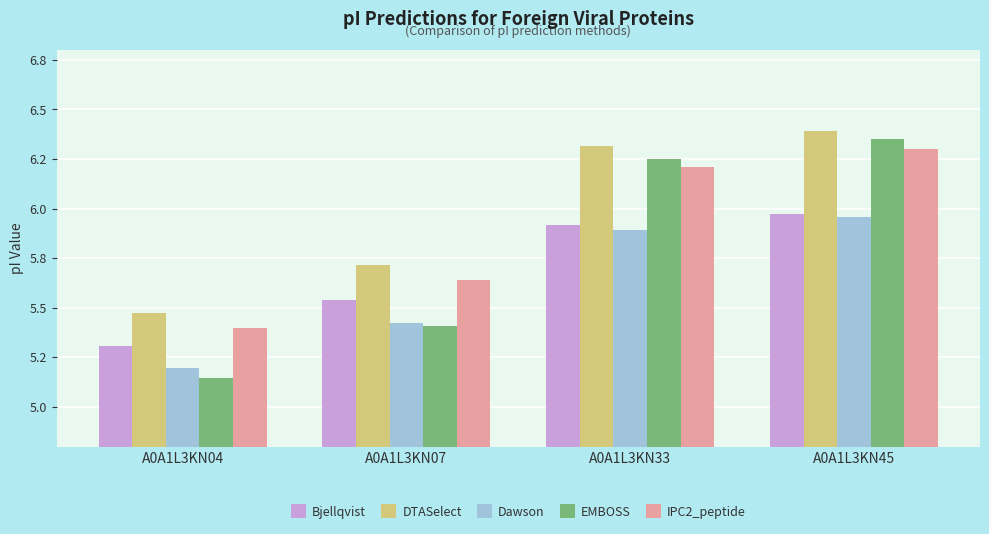

What is the highest value of the EMBOSS series?

6.4